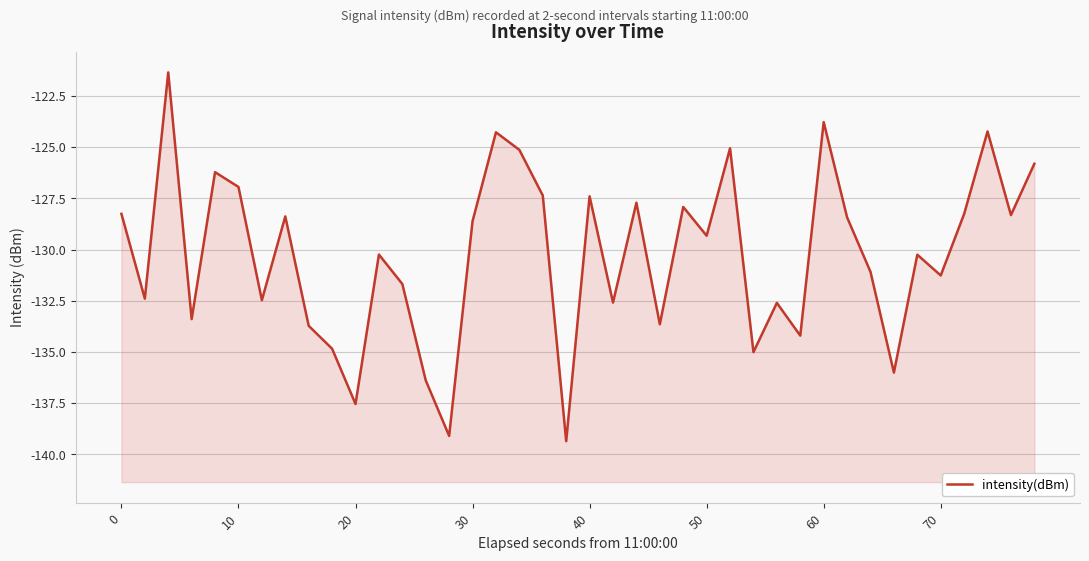

How many data points are less than -129?

21